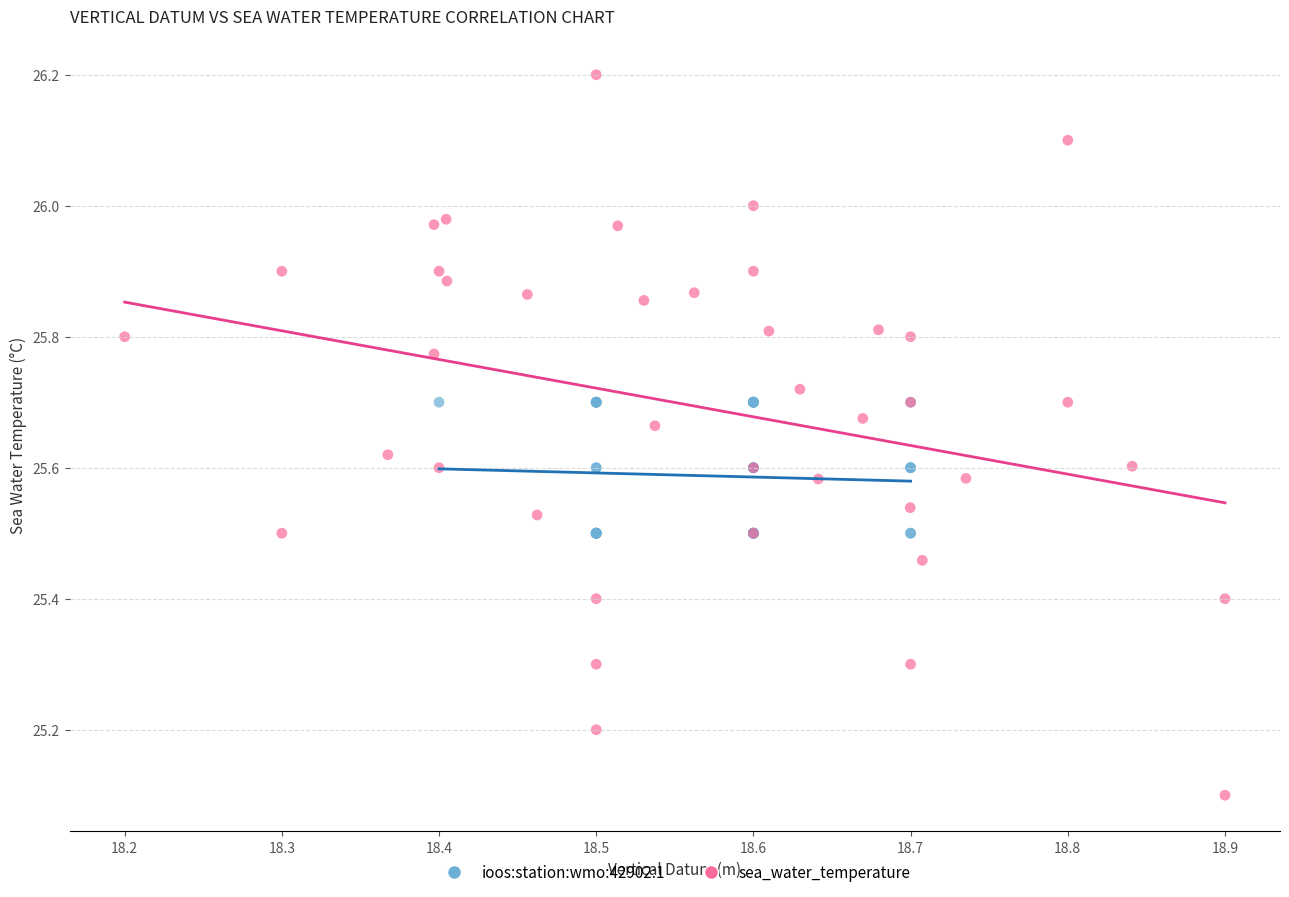

Which series has the largest Y range (max minus min)?

sea_water_temperature